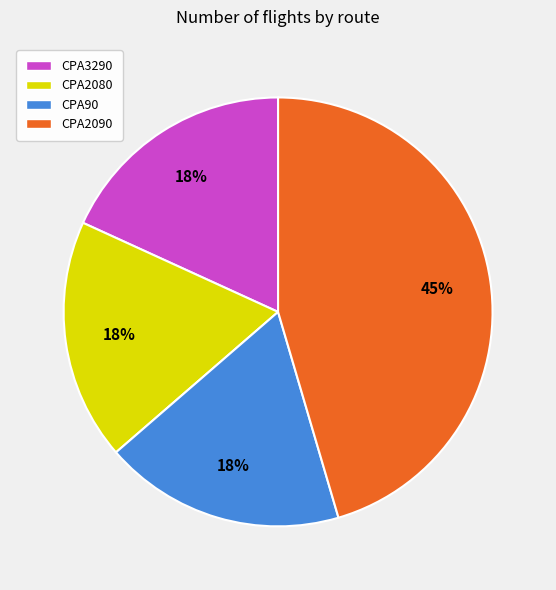

Combined, do CPA3290 and CPA2090 account for over 50%?

Yes